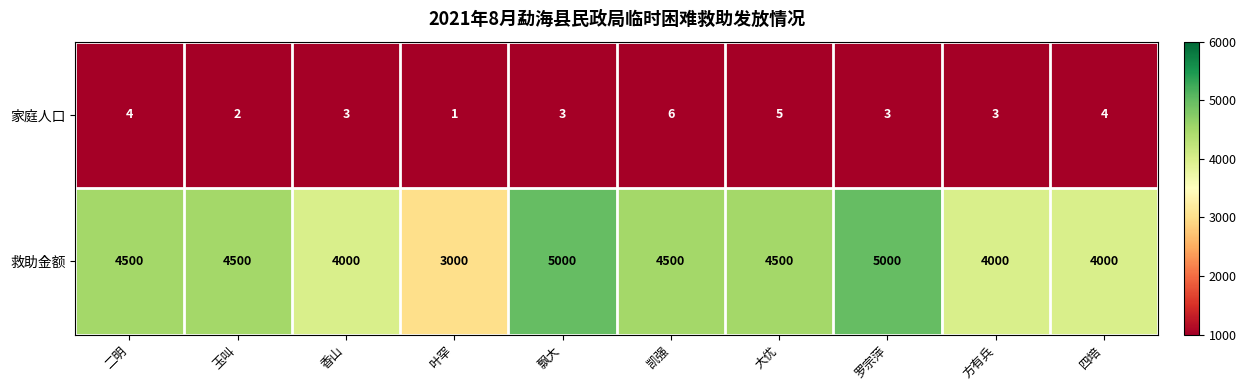

Between 凯强 and 方有兵, which series saw the biggest shift?

救助金额